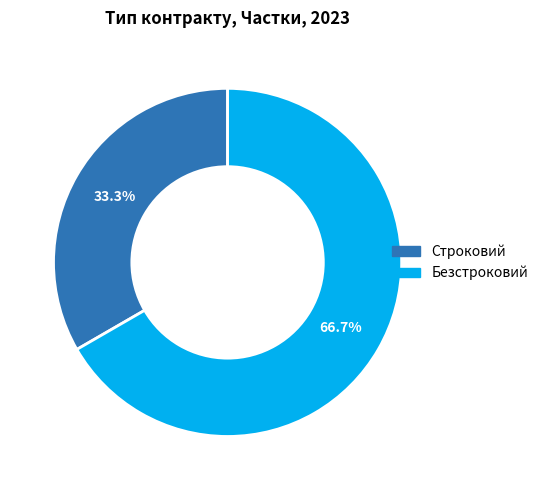

The Безстроковий slice represents 67% of the pie. True or false?

True